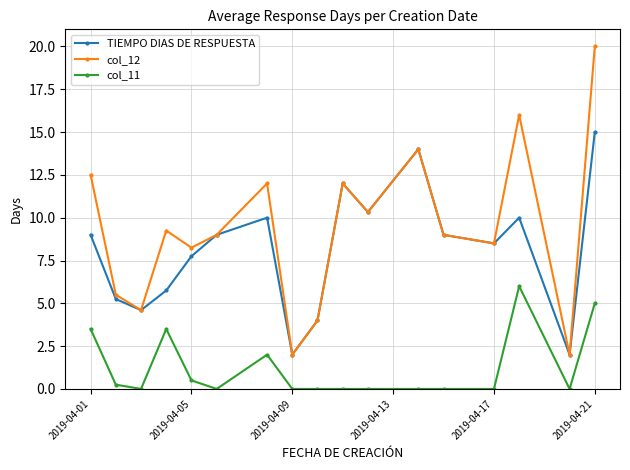

How many interior local peaks does the TIEMPO DIAS DE RESPUESTA series have?

4